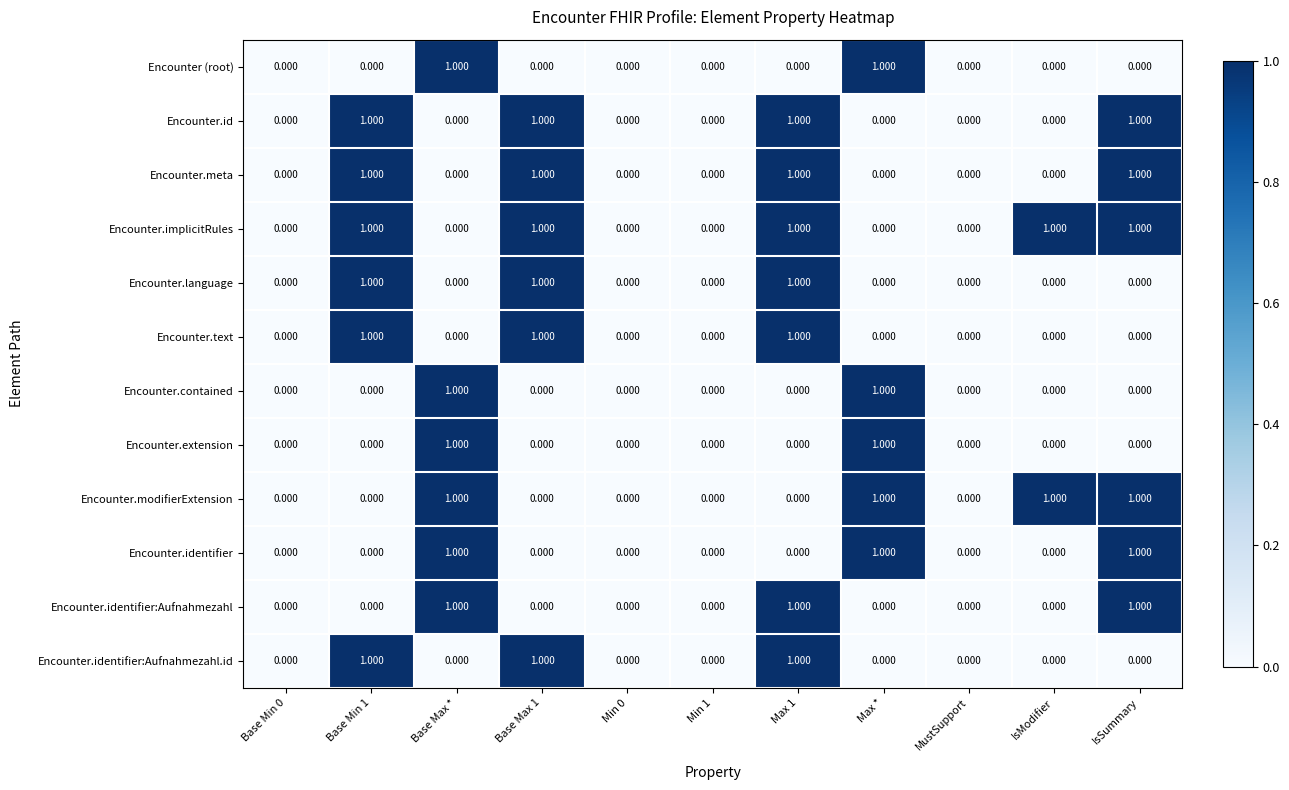

Which series has the largest total across all categories?

Encounter.implicitRules